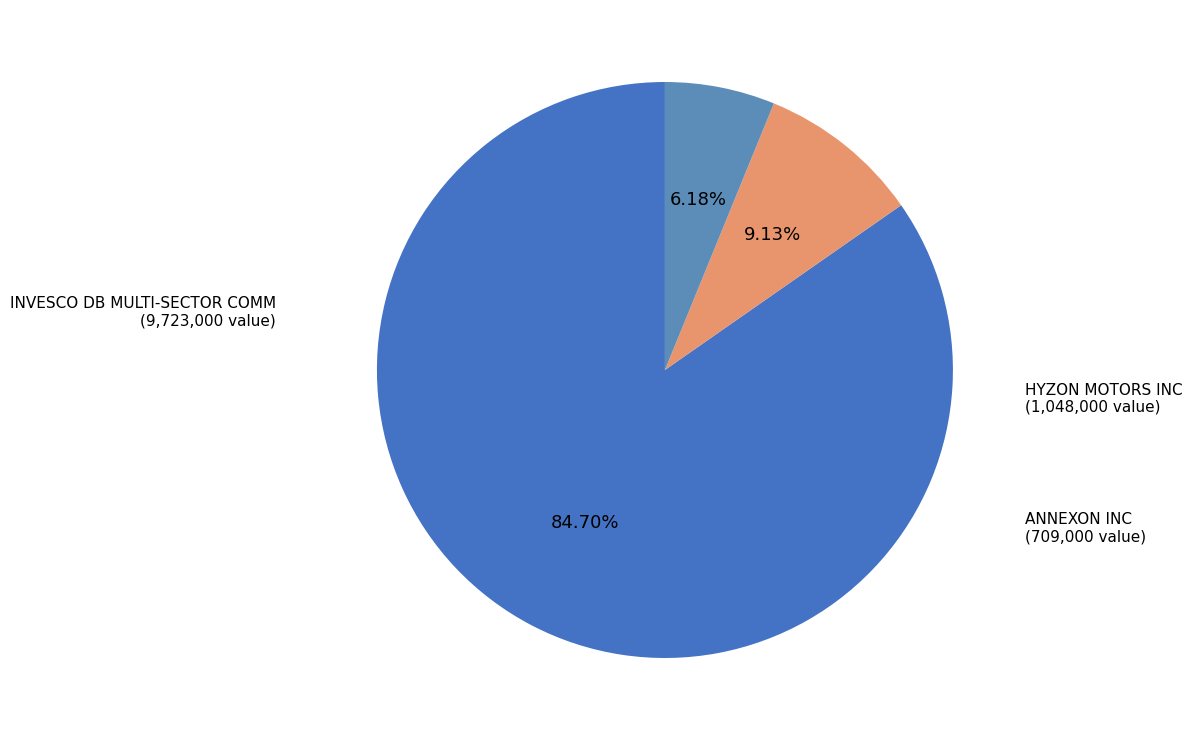

How many segments does this pie chart have?

3